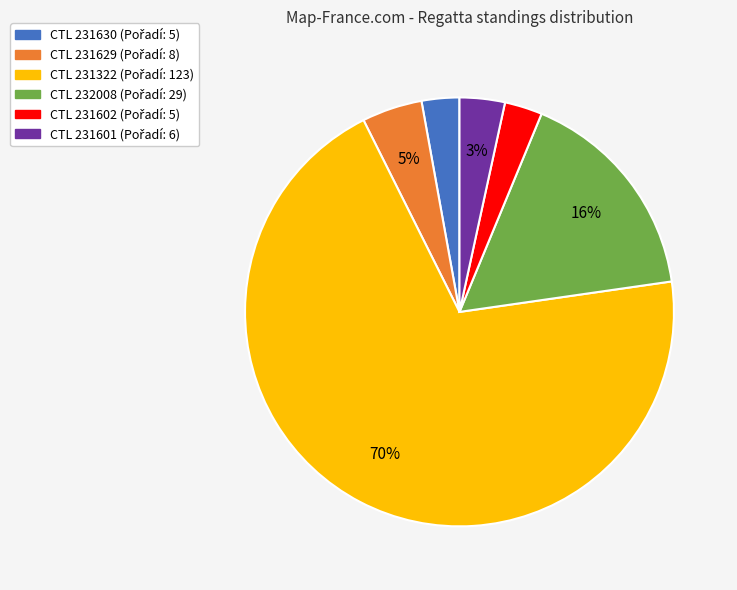

Is there a majority slice in this chart?

Yes